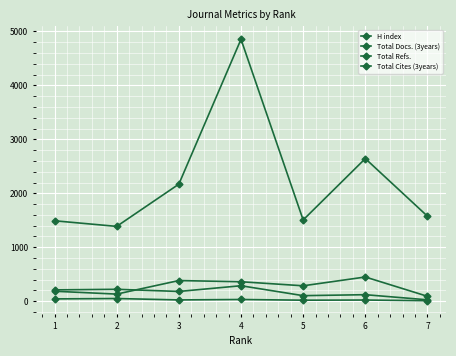

How many data points in Total Cites (3years) are above 181?

3